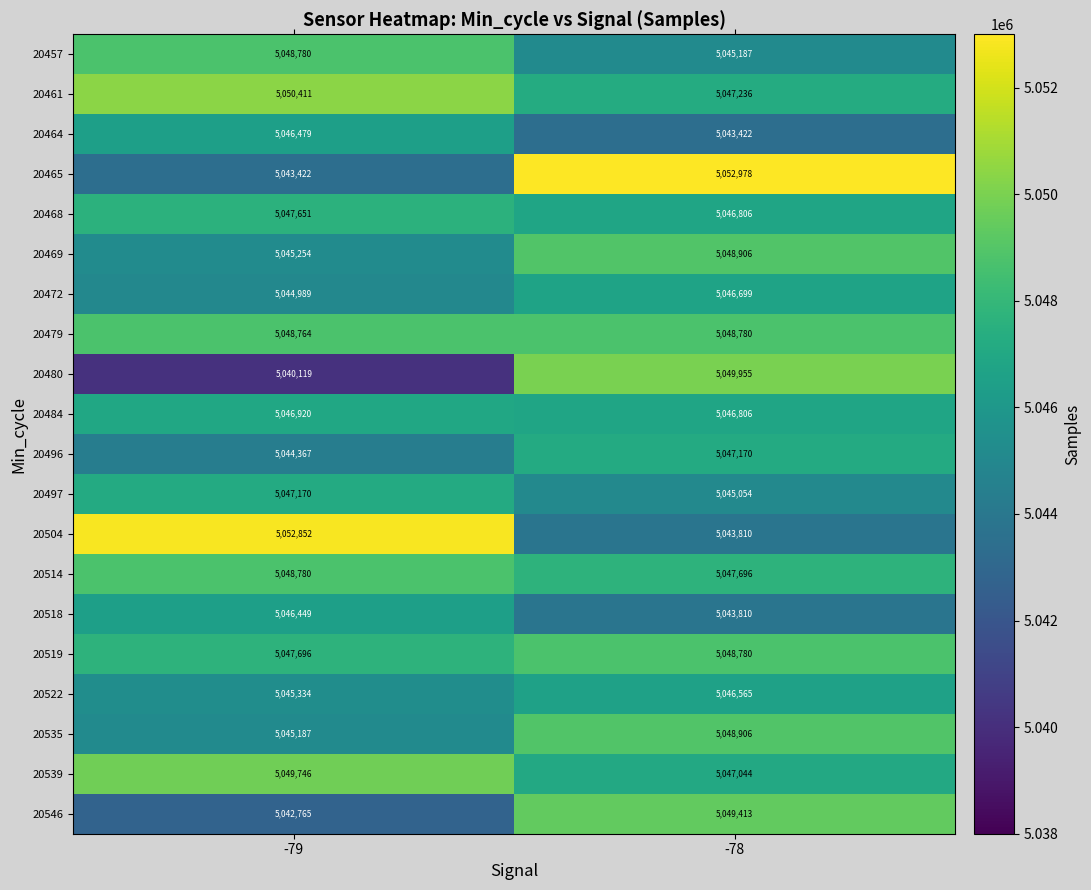

What is the smallest value displayed?

5040119